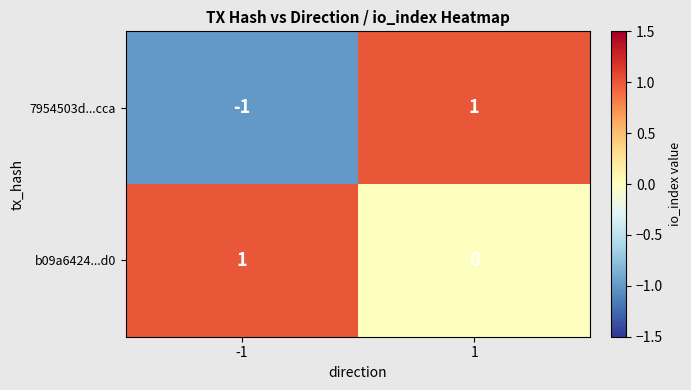

How many data points does each series have?

2